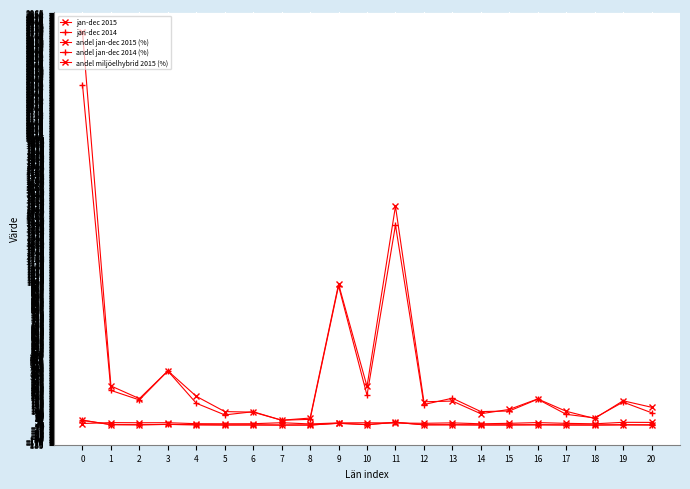

Rank the series at 10 from lowest to highest value.

andel jan-dec 2014 (%), andel jan-dec 2015 (%), andel miljöelhybrid 2015 (%), jan-dec 2014, jan-dec 2015